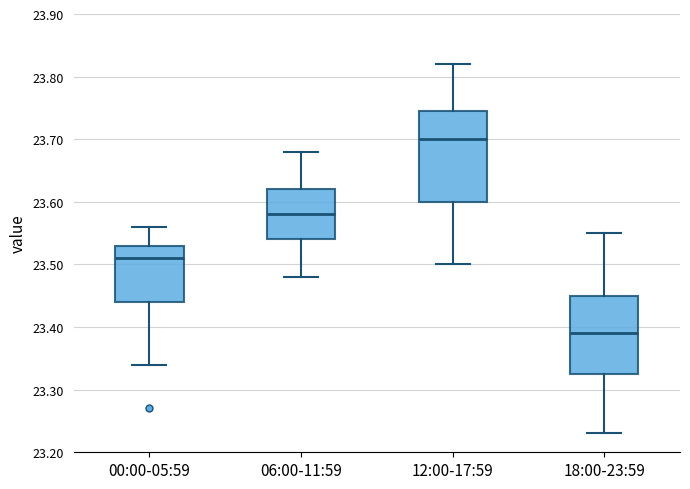

Where is the lower edge of the box for 00:00-05:59 on the y-axis? The values are not printed on the chart, so give them approximately, as read against the axis.

23.44